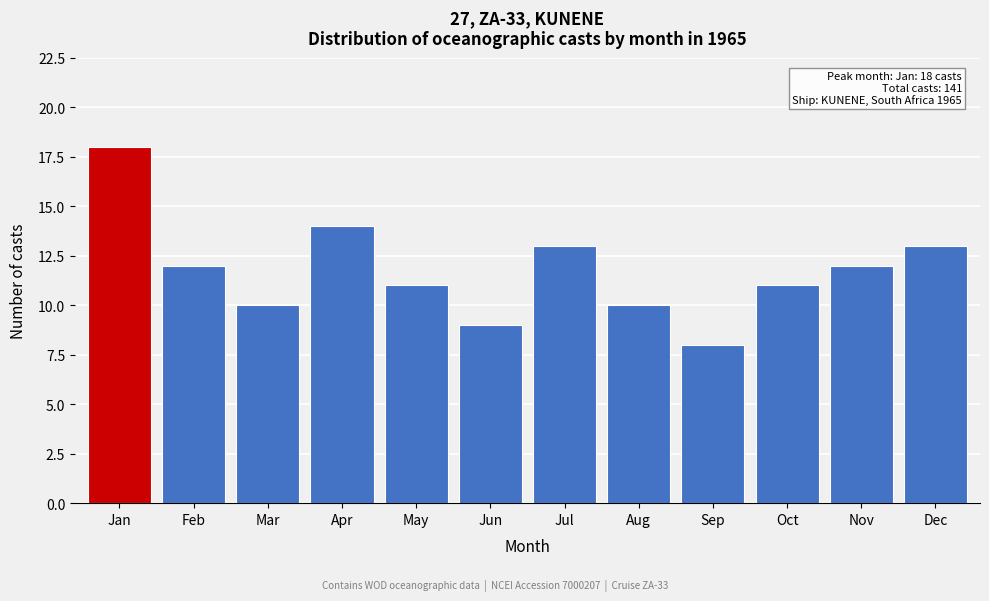

Reading left to right, what are all the values shown in this chart?

18	12	10	14	11	9	13	10	8	11	12	13